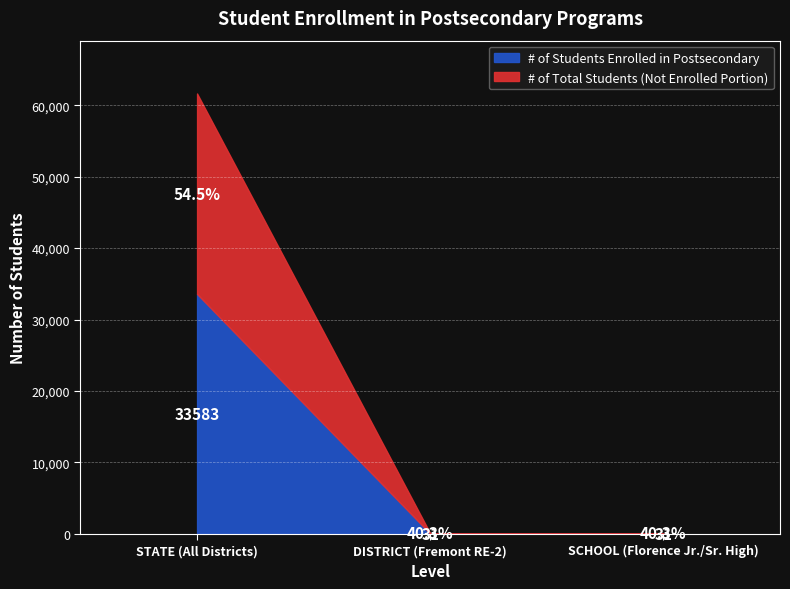

What is the difference between the # of Students Enrolled in Postsecondary values at DISTRICT (Fremont RE-2) and STATE (All Districts)?

33552